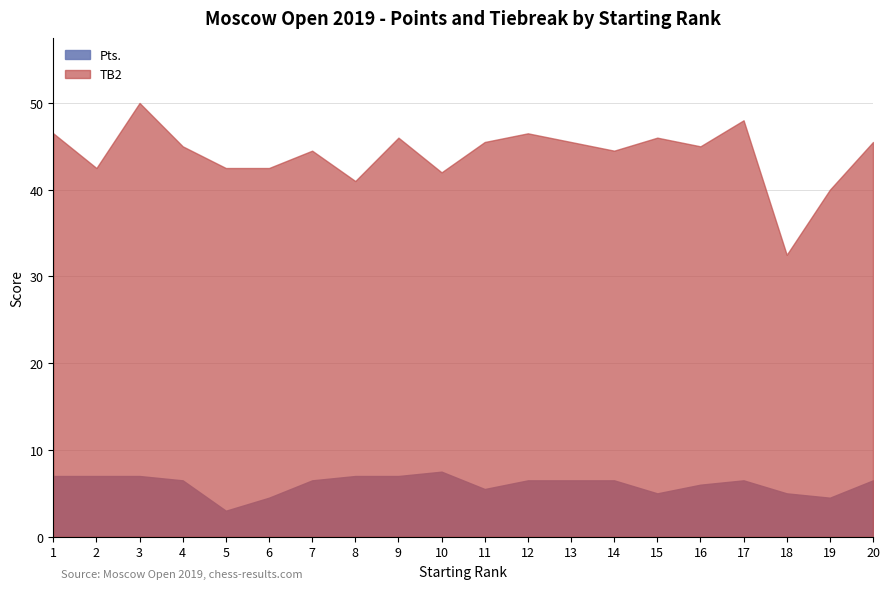

List the series in order of their overall mean, highest first.

TB2, Pts.